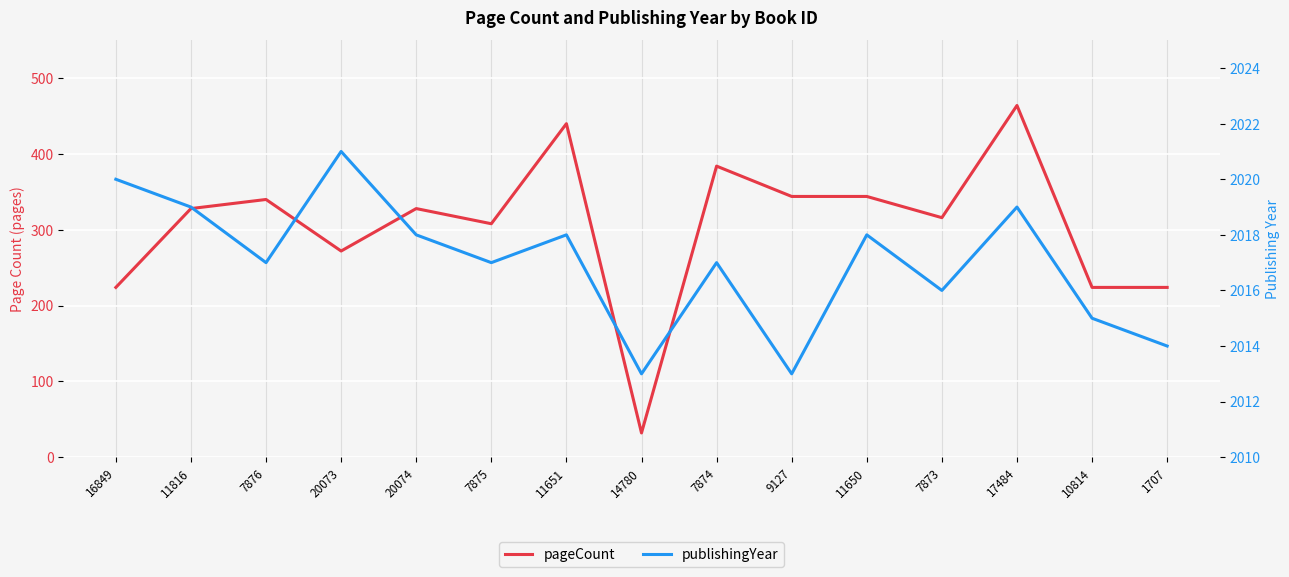

True or false: pageCount and publishingYear cross at least once.

False